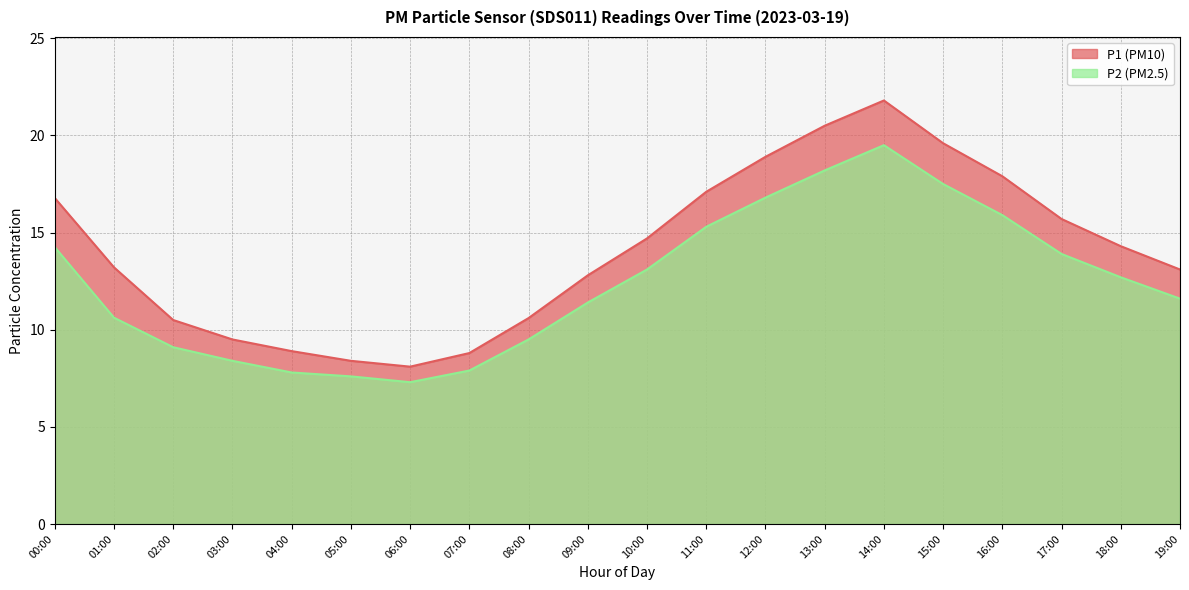

What is the sum of the P2 values at 03:00 and 18:00?

21.1